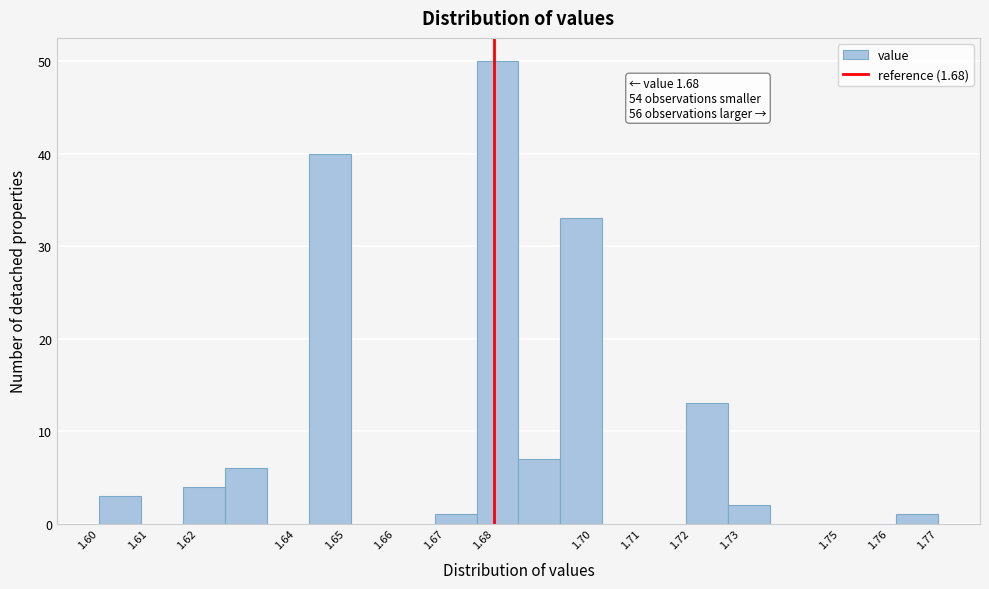

Over which range of the x-axis is the bar tallest?

1.677 to 1.685